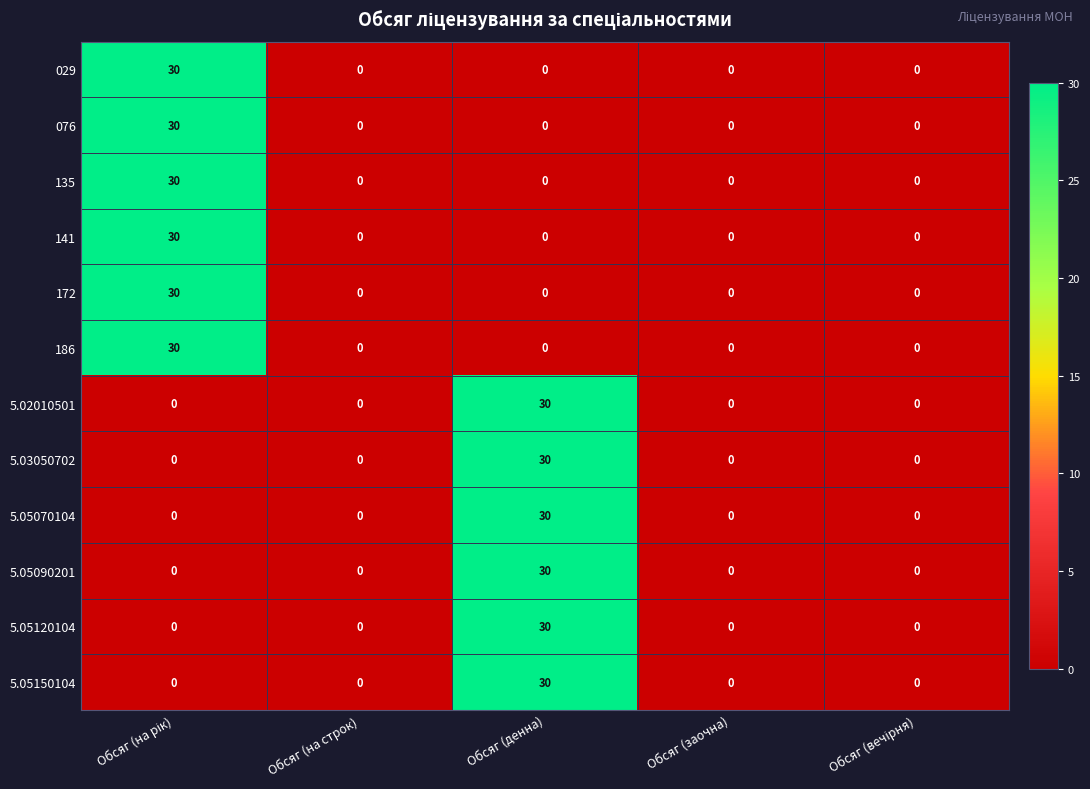

The value of 5.02010501 at Обсяг (на строк) is 0. True or false?

True